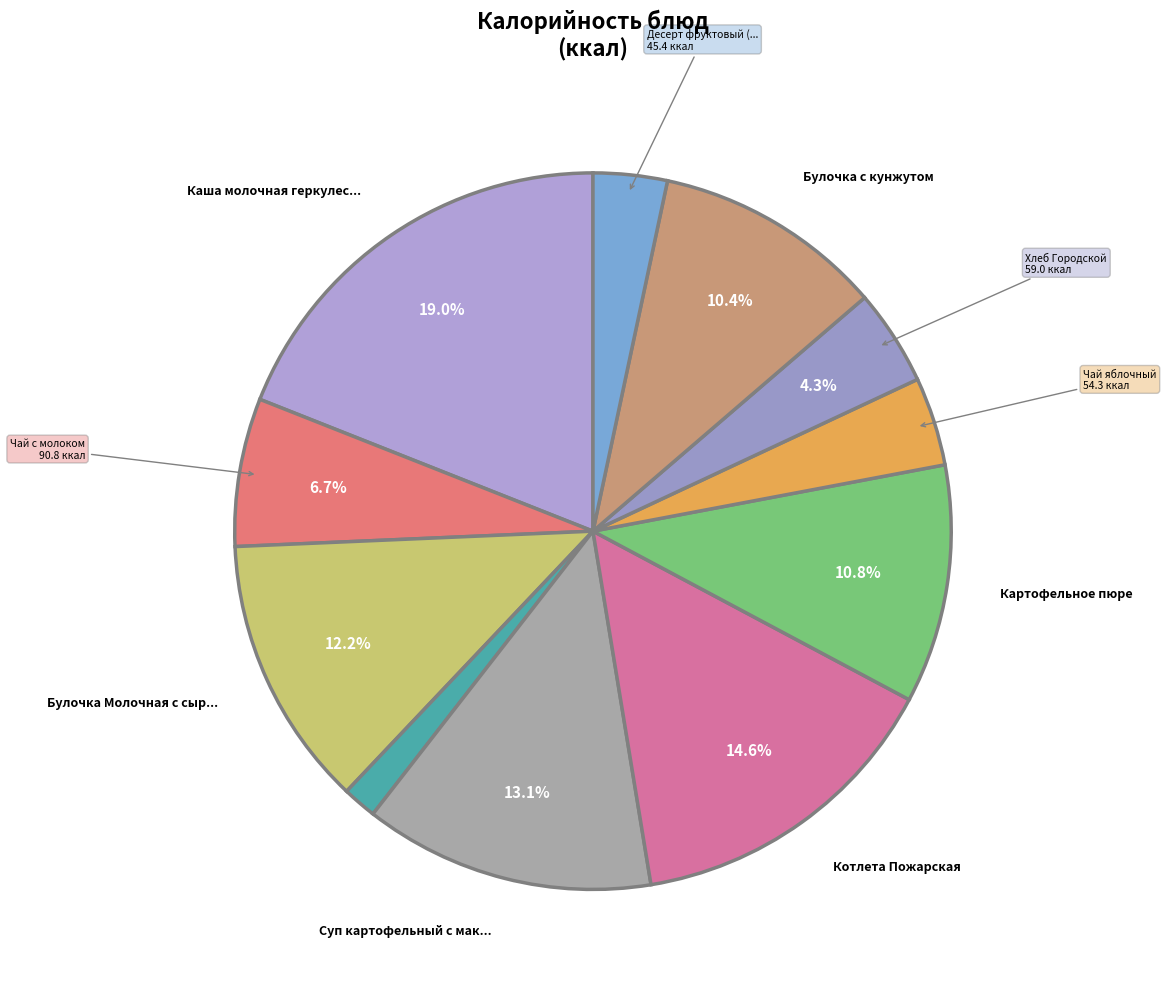

How many slices are in this pie chart?

11